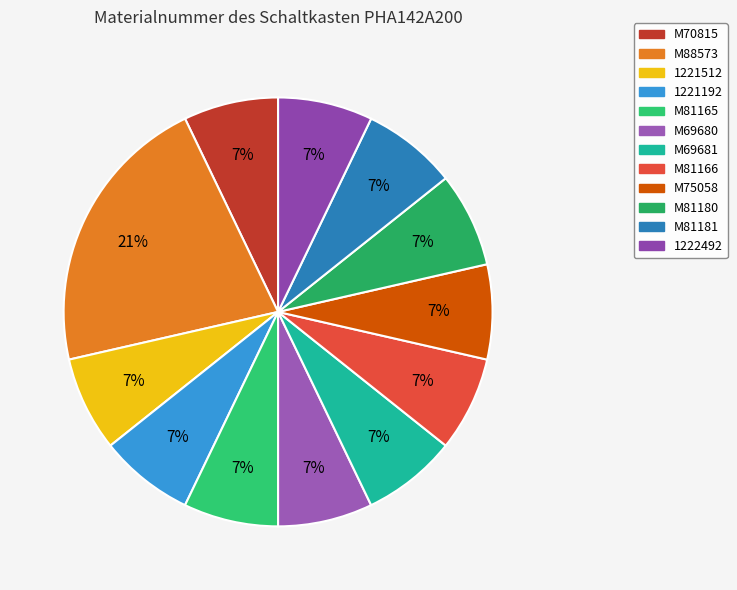

Does any single category account for the majority?

No